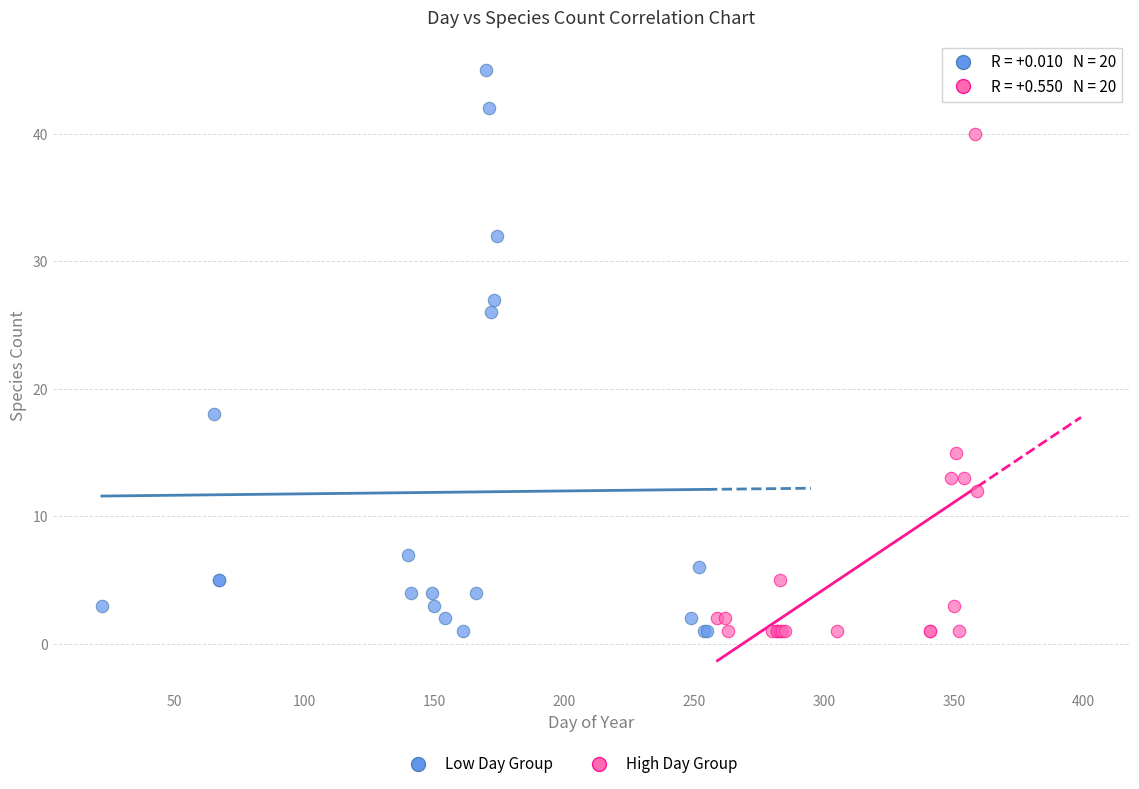

Which series reaches the maximum Y coordinate?

Low Day Group